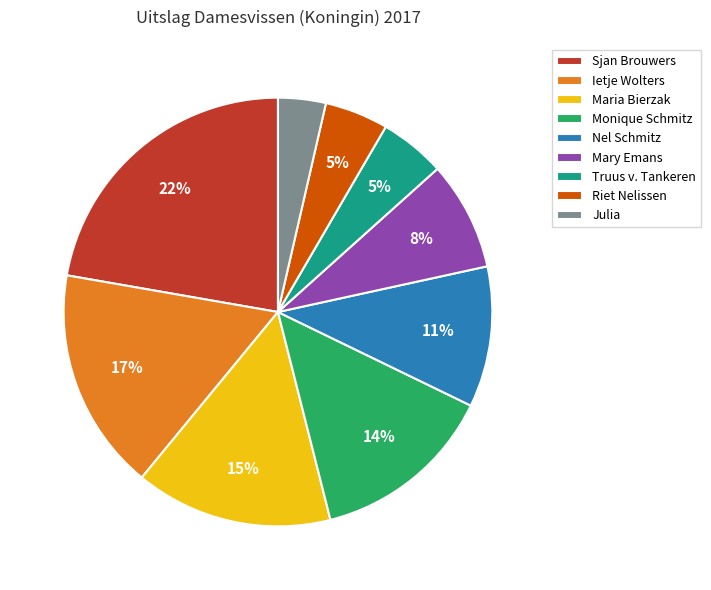

Which has a higher value, Mary Emans or Riet Nelissen?

Mary Emans